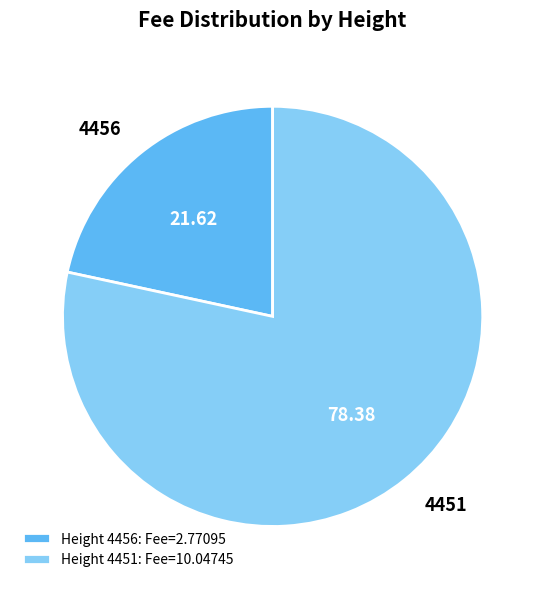

True or false: 4456 accounts for 22% of the total.

True